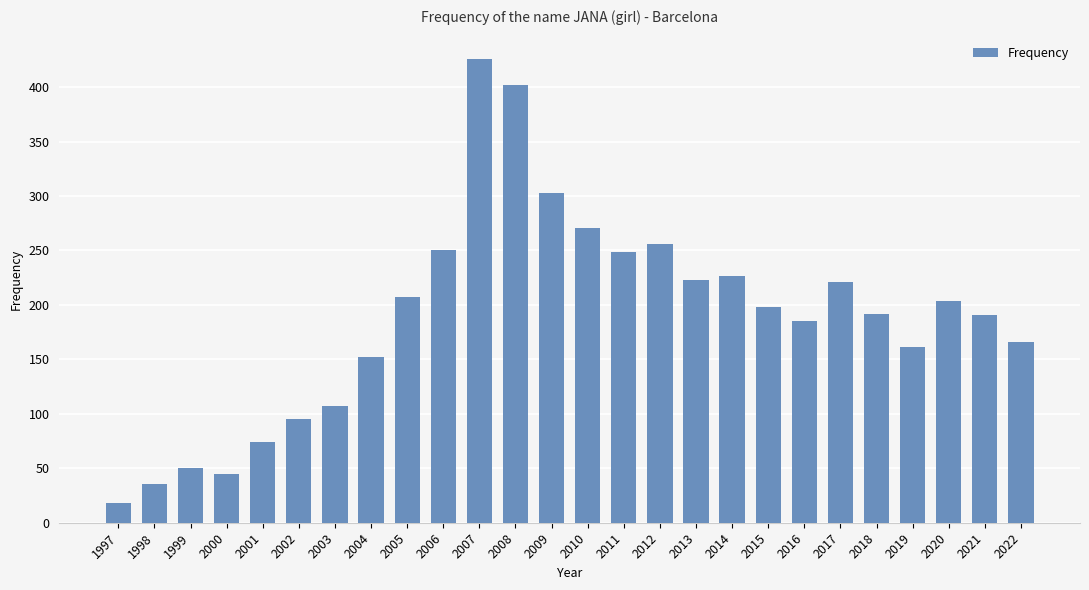

What is the greatest value displayed?

426